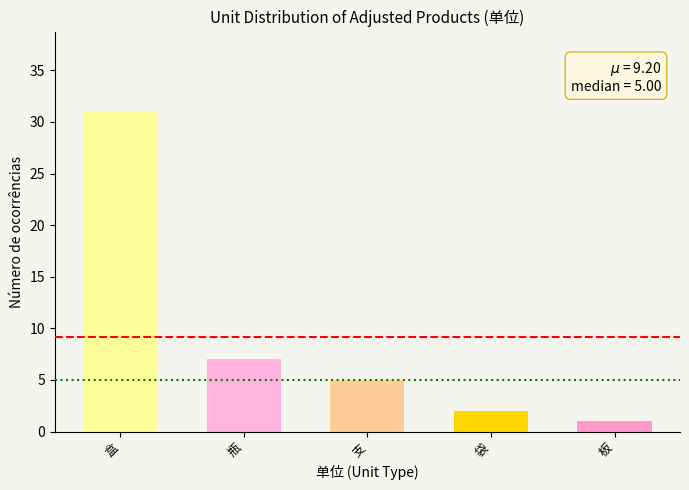

Is it true that the value at 瓶 is 7?

True